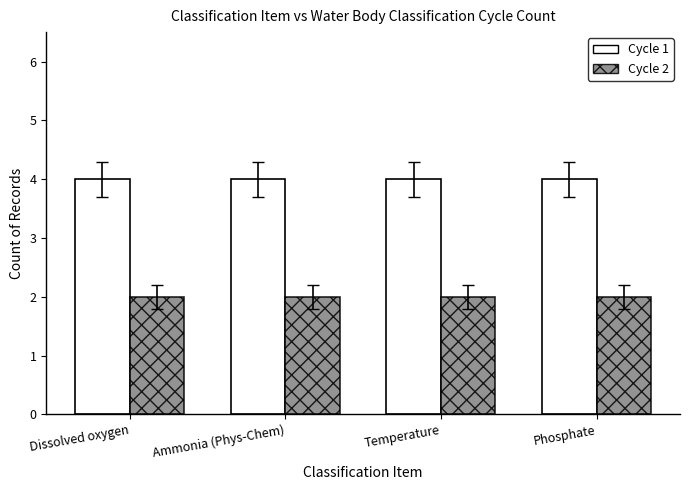

How many data points does each series have?

4